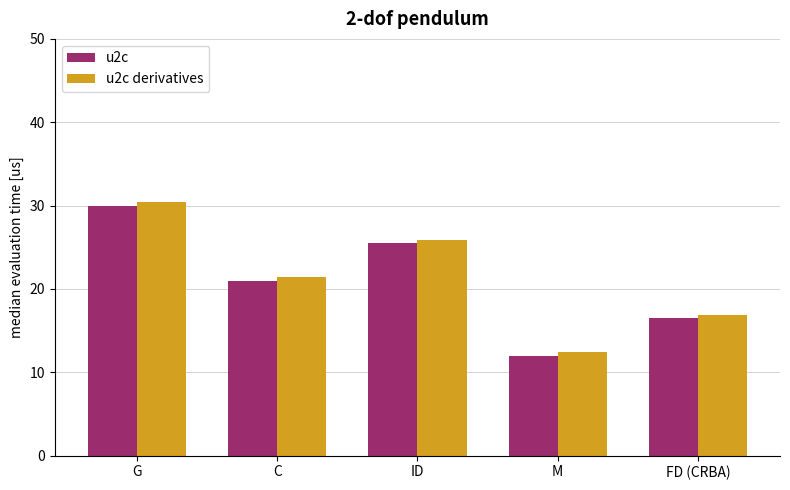

What value does the u2c derivatives series have at ID?

25.9